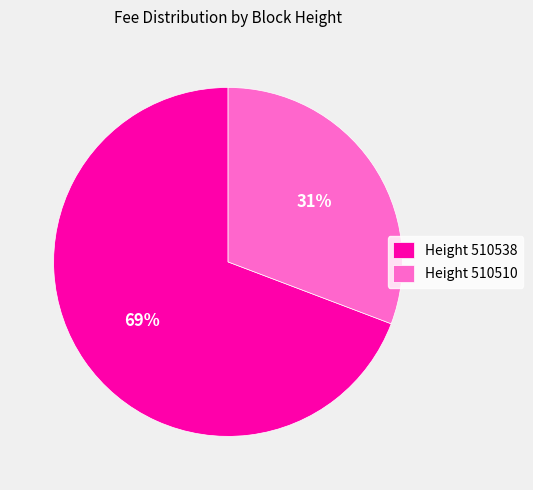

Count the number of slices in the pie.

2